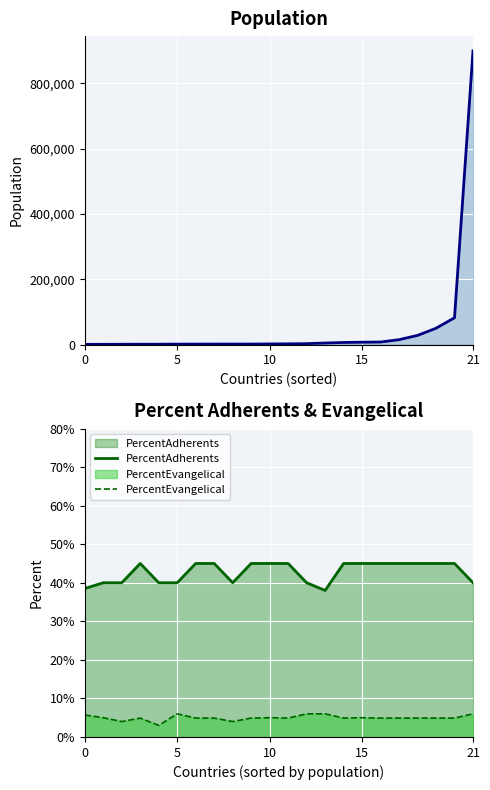

Which category has the highest value in the PercentEvangelical series?

5